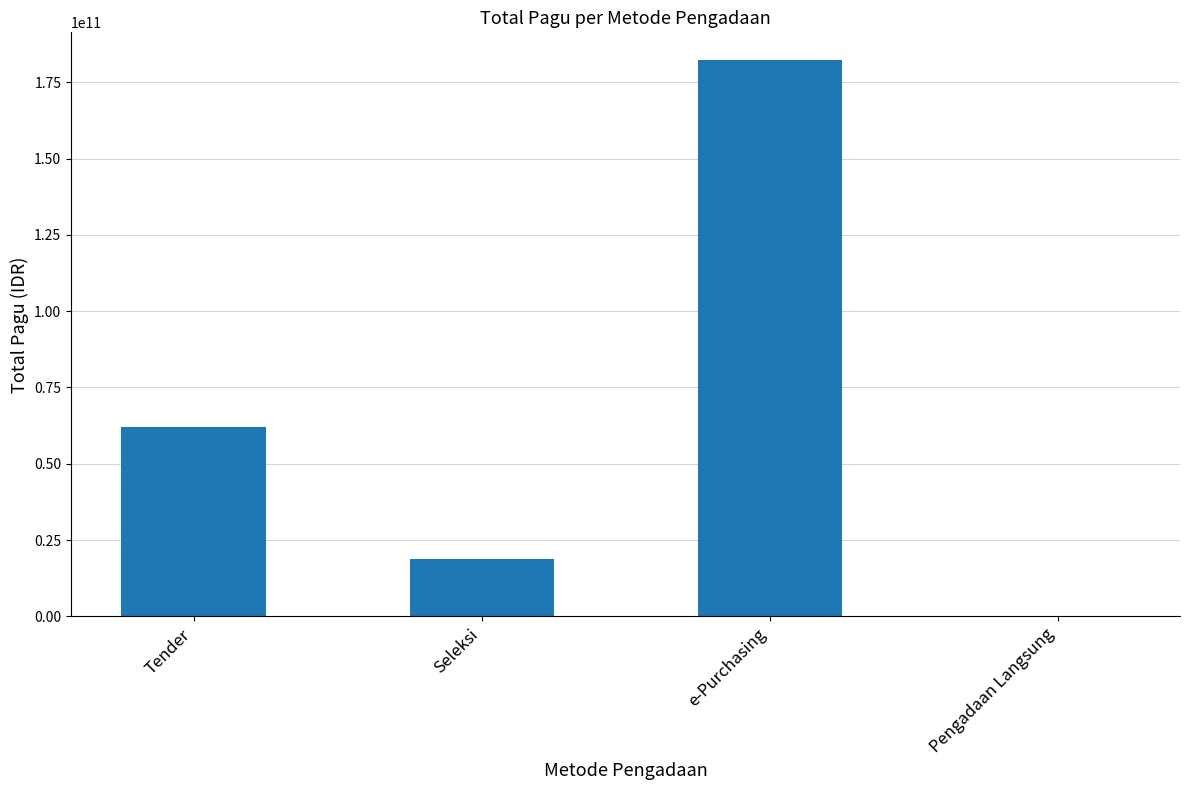

At which category does the chart reach its peak across all series?

e-Purchasing